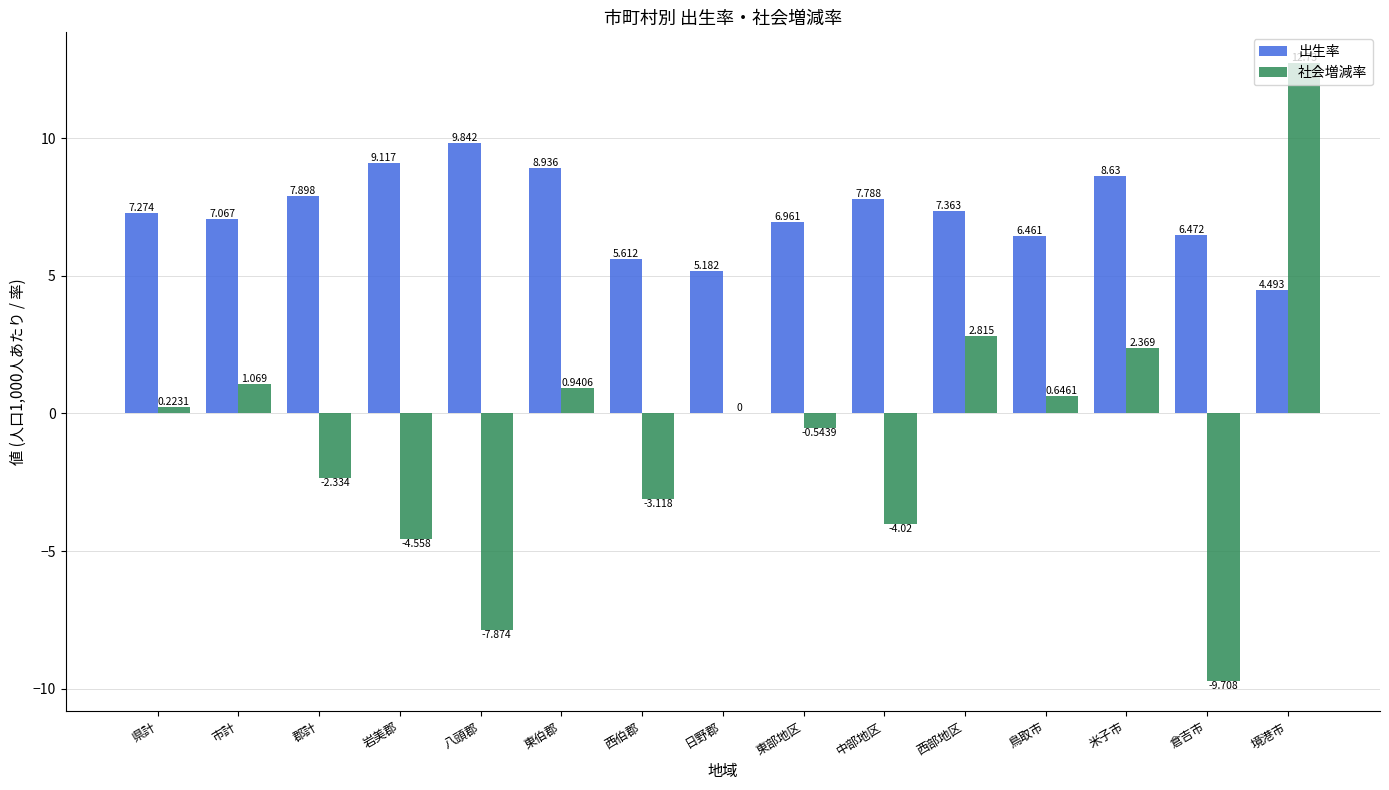

How many groups of bars are there?

15